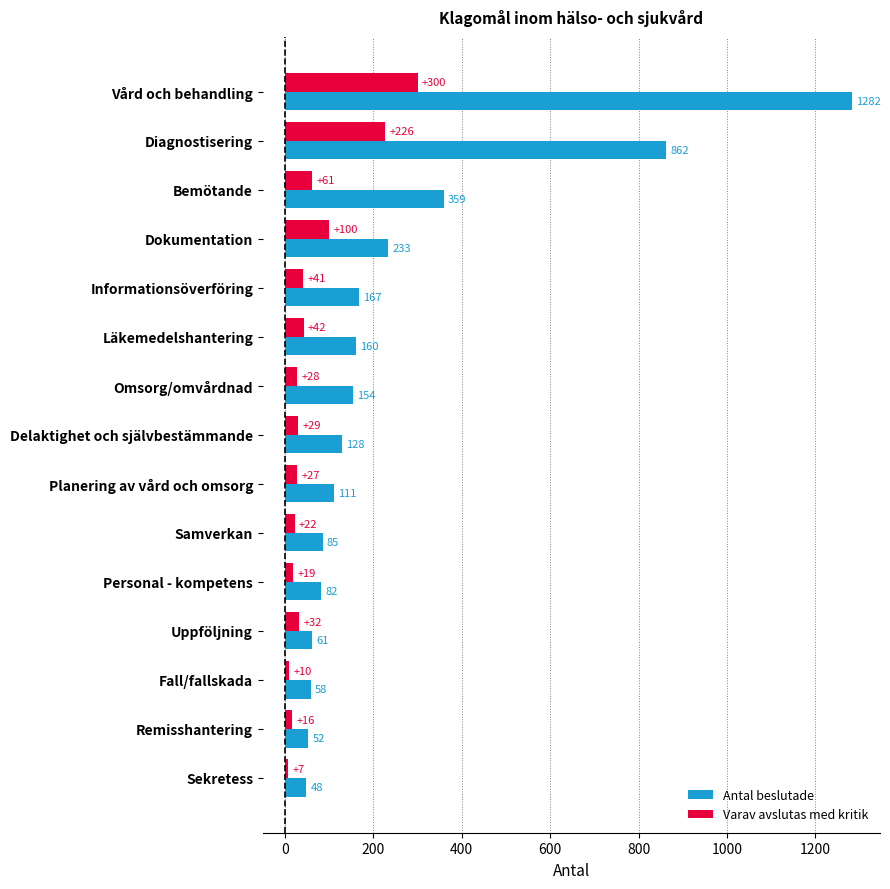

What is the highest value of the Varav avslutas med kritik series?

300